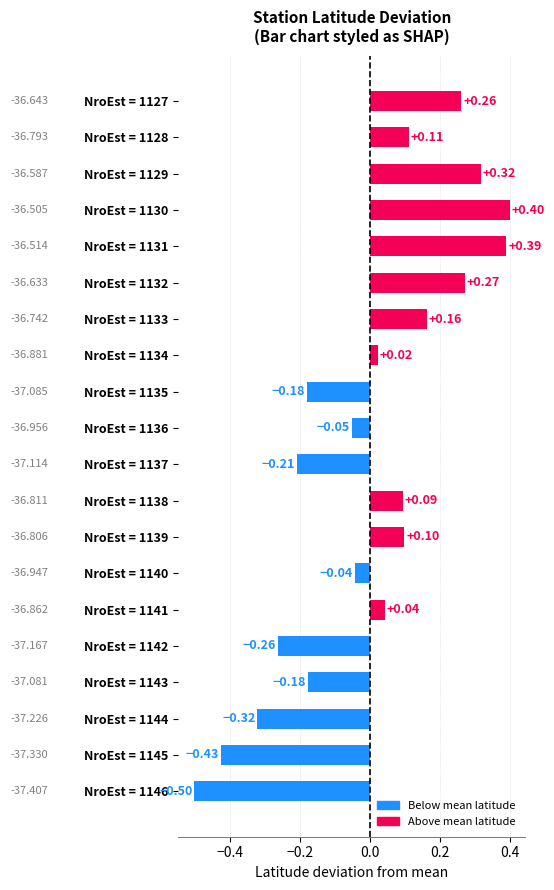

How many categories are shown in the chart?

20